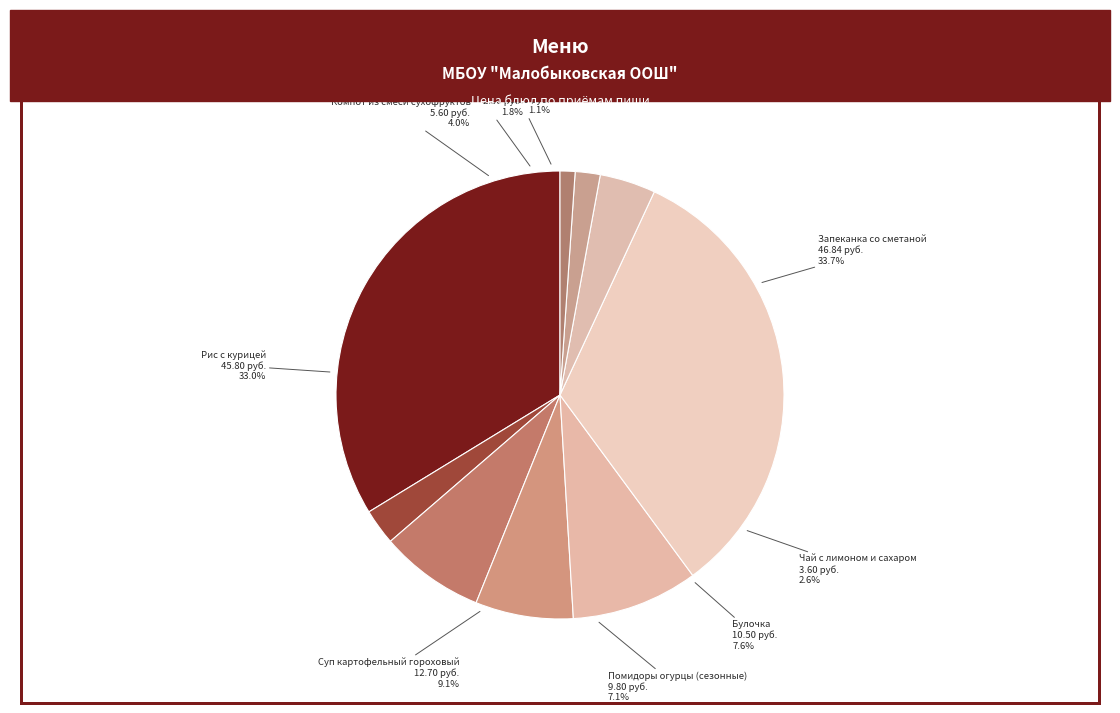

Is Запеканка со сметаной the majority of the pie?

No